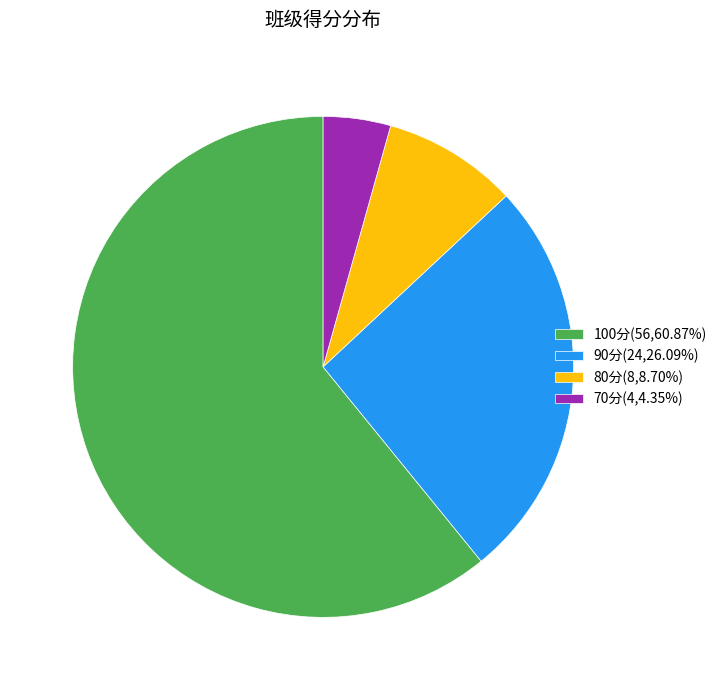

Count the number of slices in the pie.

4